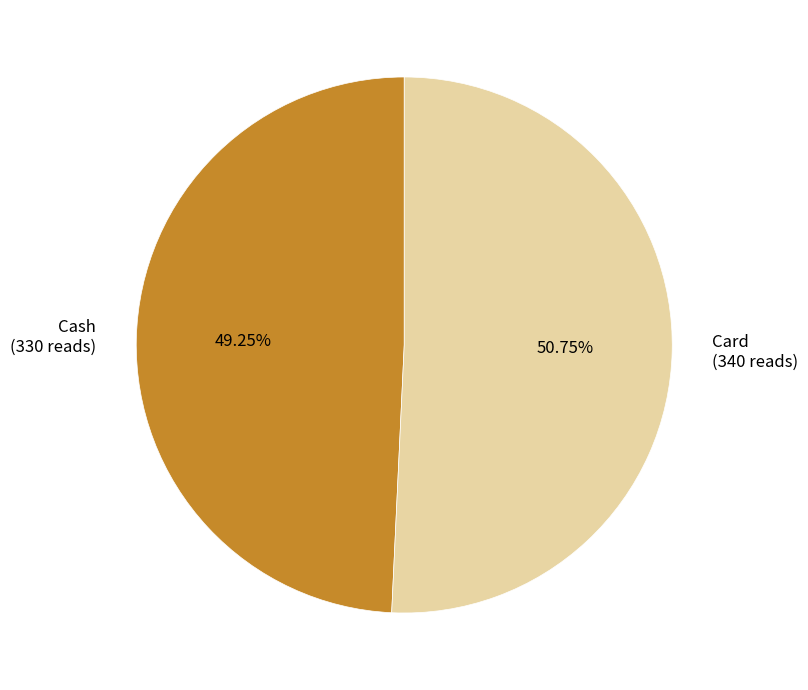

Rank the categories by value from highest to lowest.

Card, Cash